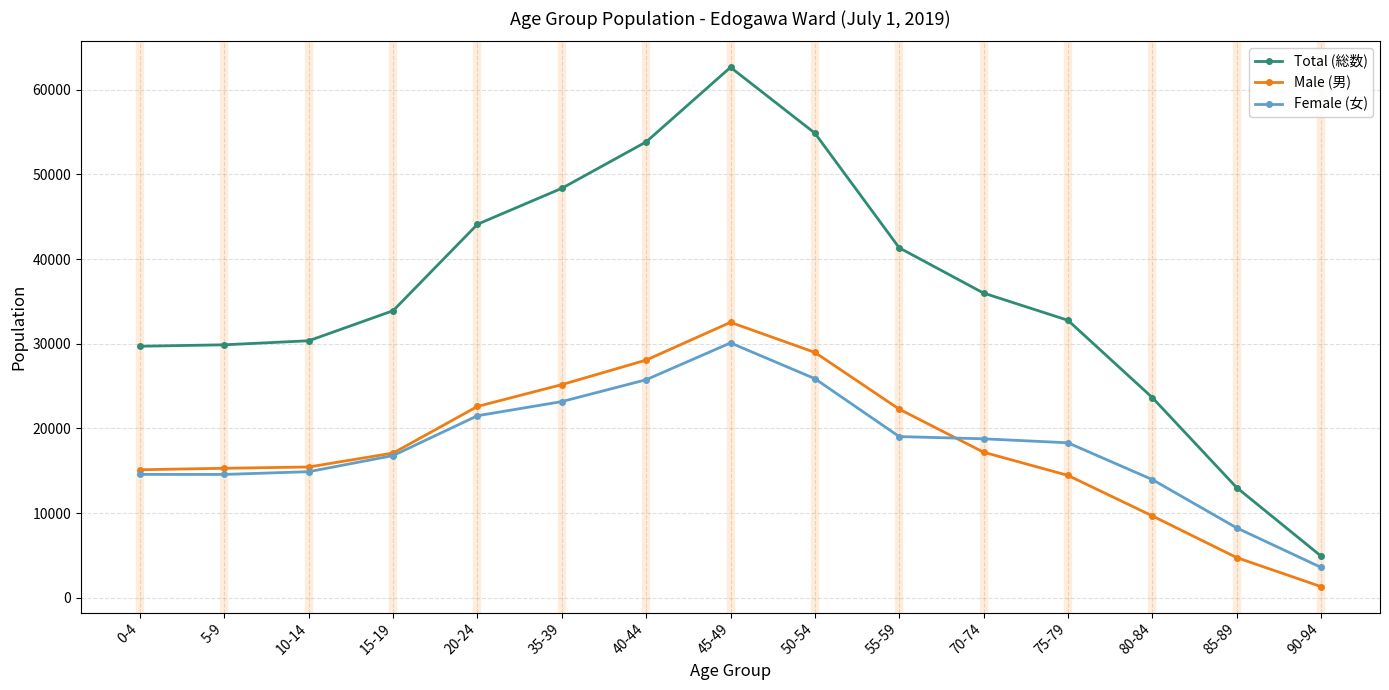

At which category does the chart reach its peak across all series?

45-49